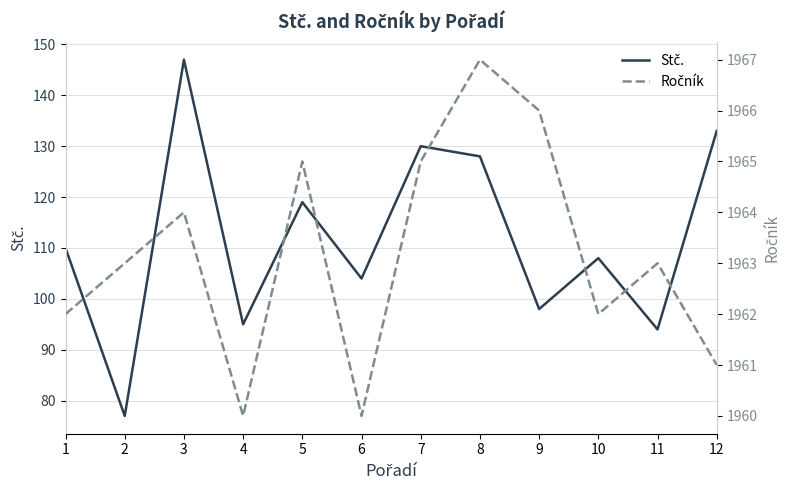

What is the difference between the Ročník values at 5 and 3?

1